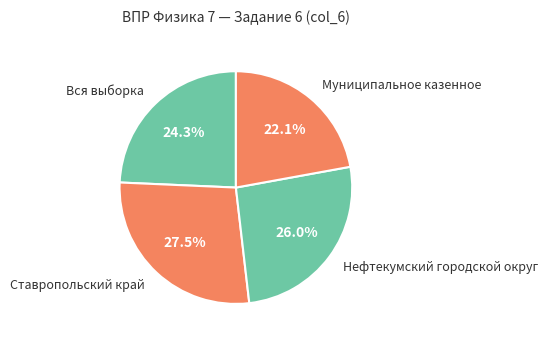

To the nearest percent, what is the average slice percentage?

25%